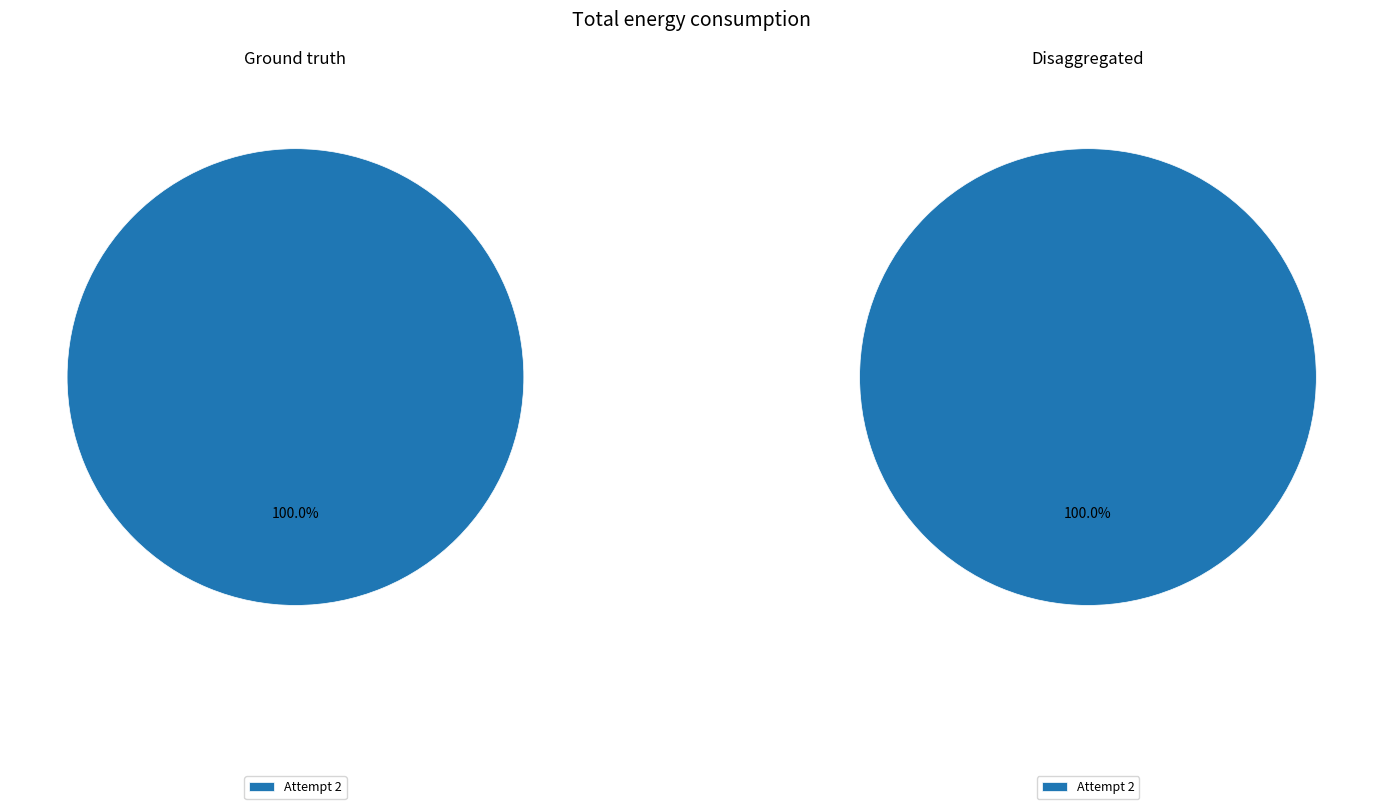

Is there any slice that represents more than half of the pie?

Yes